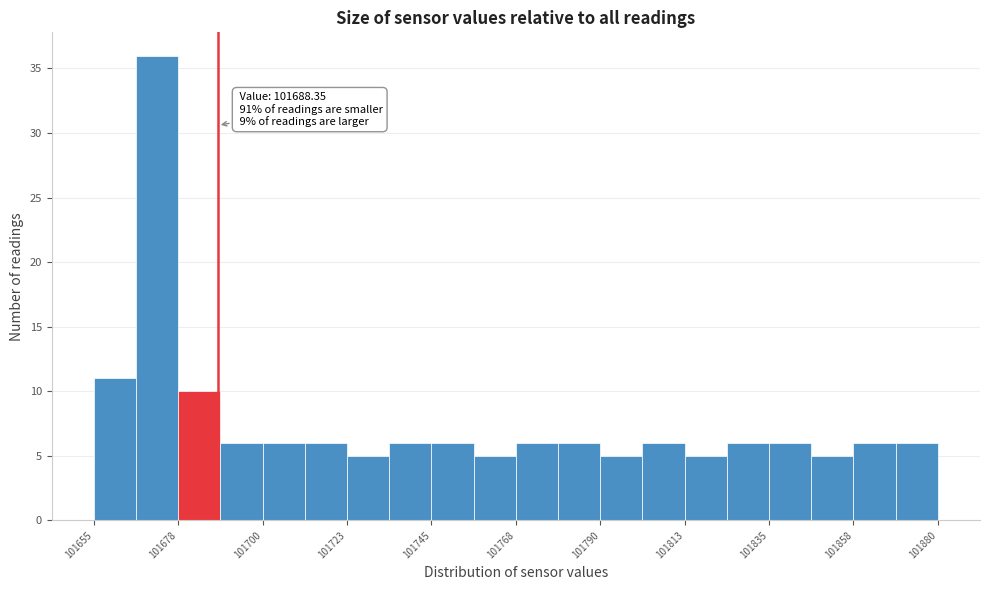

Around what value on the x-axis is the tallest bar? Give the approximate position of its centre, as read against the axis.

101670